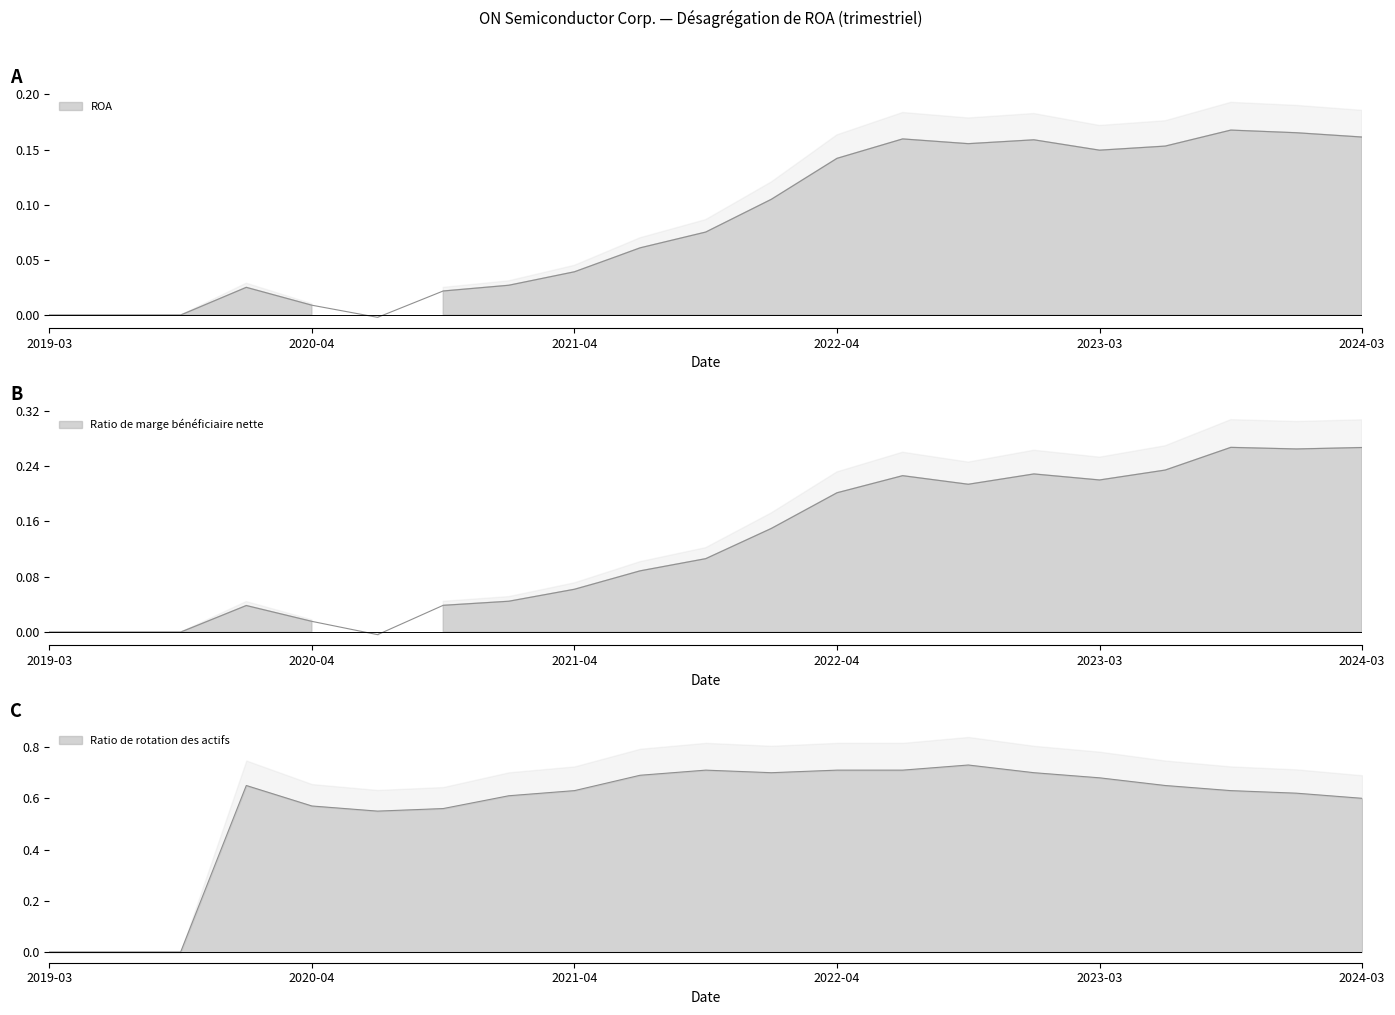

True or false: Ratio de rotation des actifs has a value of 0.1 at 2023-03.

False